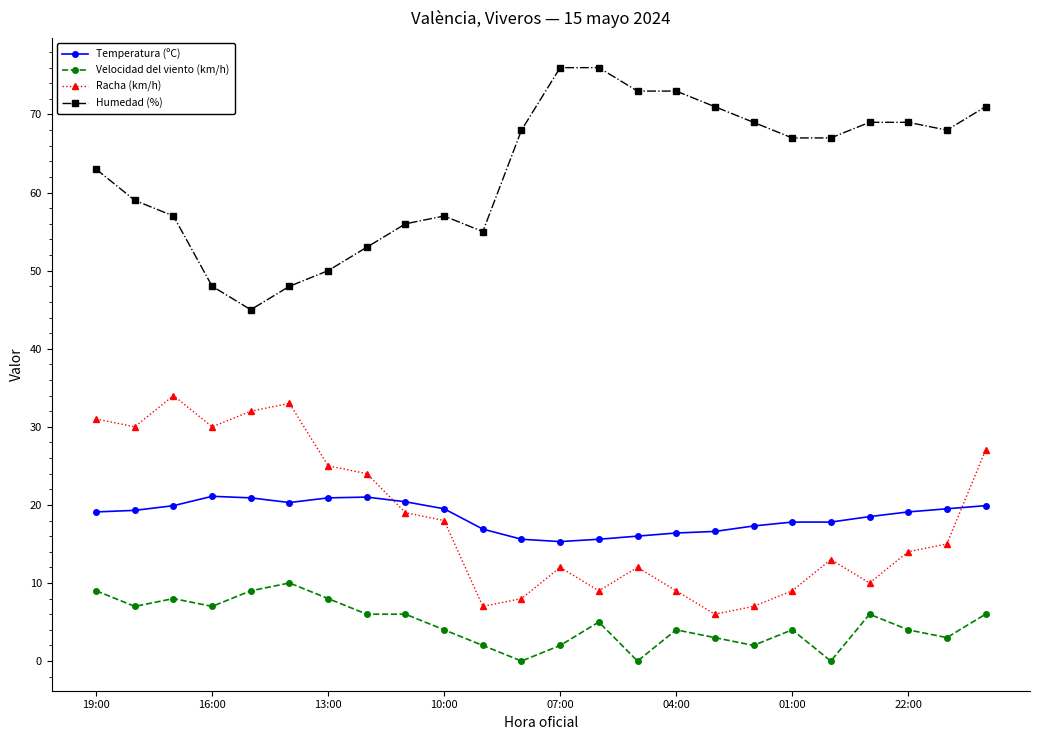

True or false: Humedad (%) and Temperatura (ºC) intersect in this chart.

False